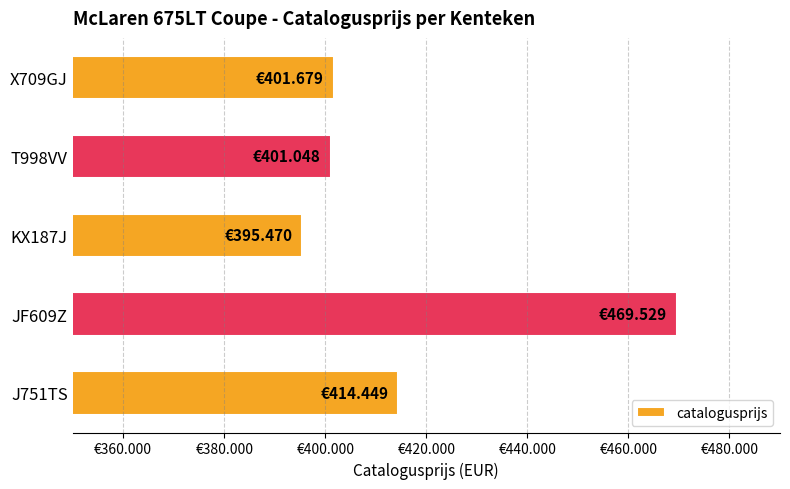

Which label corresponds to the largest value in the chart?

JF609Z